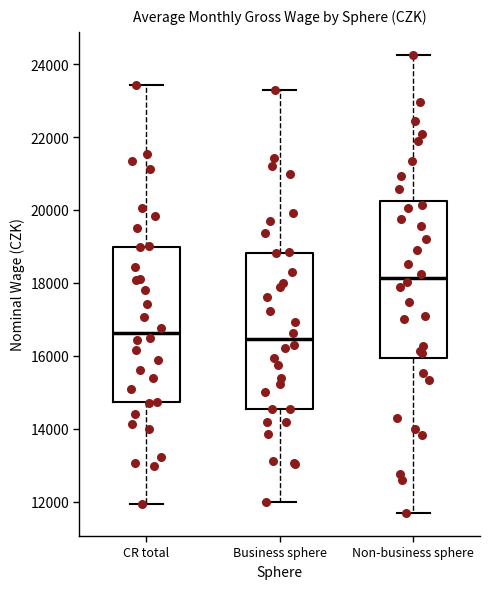

Reading left to right, read every box against the y-axis: the position of its median line, the range the box covers, and the ends of its whiskers. The values are not printed on the chart, so give them approximately, as read against the axis.

CR total: median 16600, box 14800 to 19000, whiskers 12000 to 23400
Business sphere: median 16400, box 14600 to 18800, whiskers 12000 to 23200
Non-business sphere: median 18200, box 16000 to 20200, whiskers 11600 to 24200